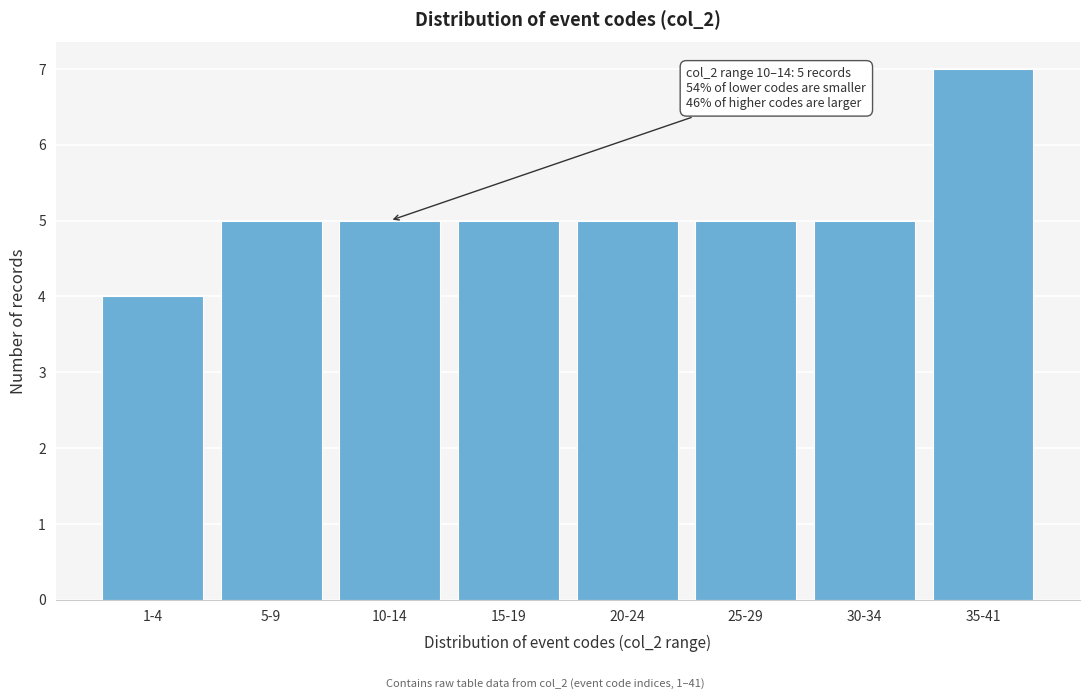

Reading left to right, list all the values displayed in this chart.

1-4=4	5-9=5	10-14=5	15-19=5	20-24=5	25-29=5	30-34=5	35-41=7